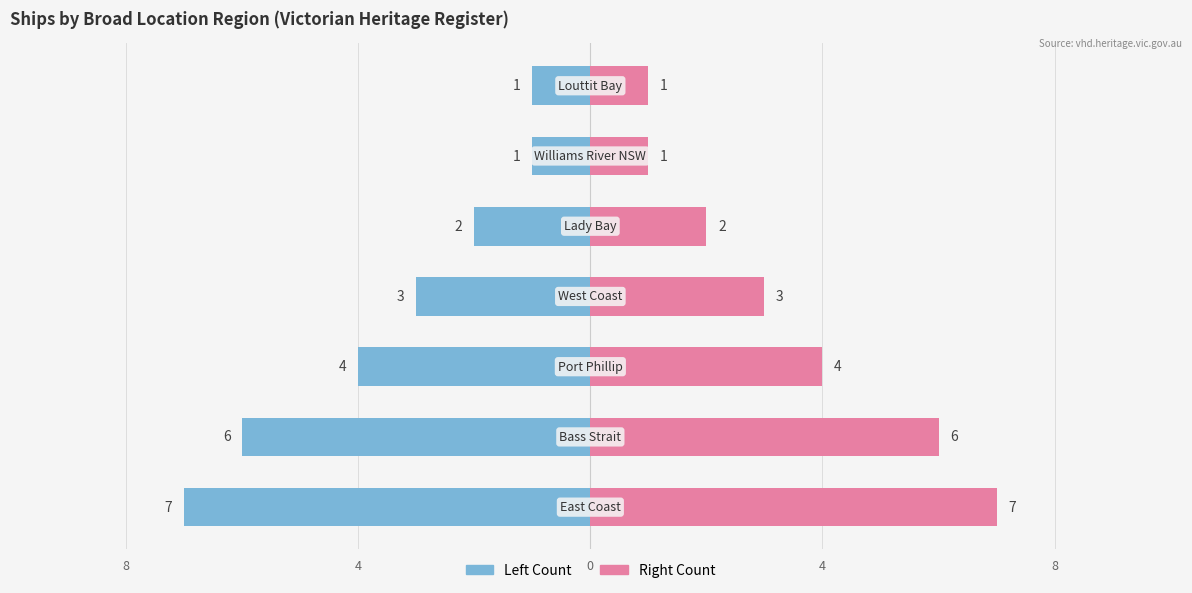

How many bars are there in each group?

2